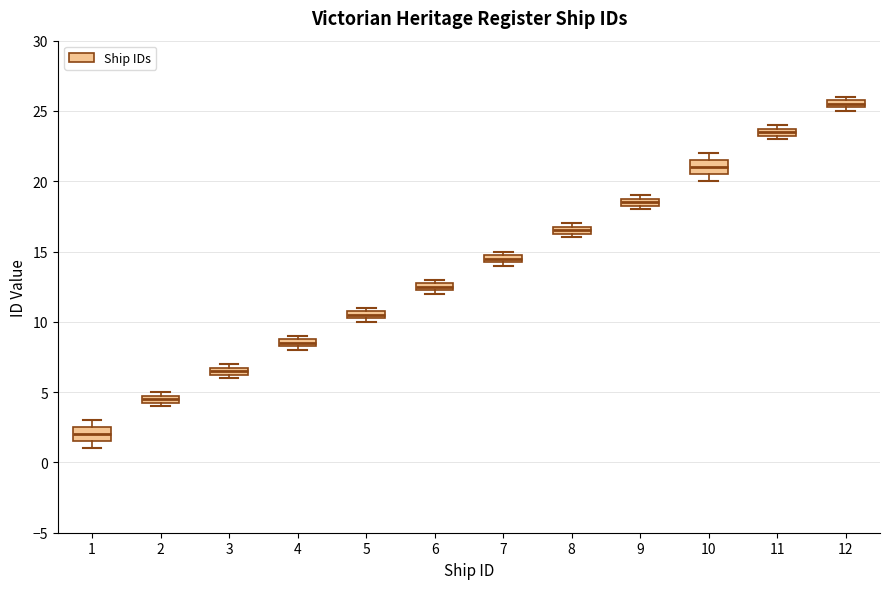

Which box's median line is the highest?

12